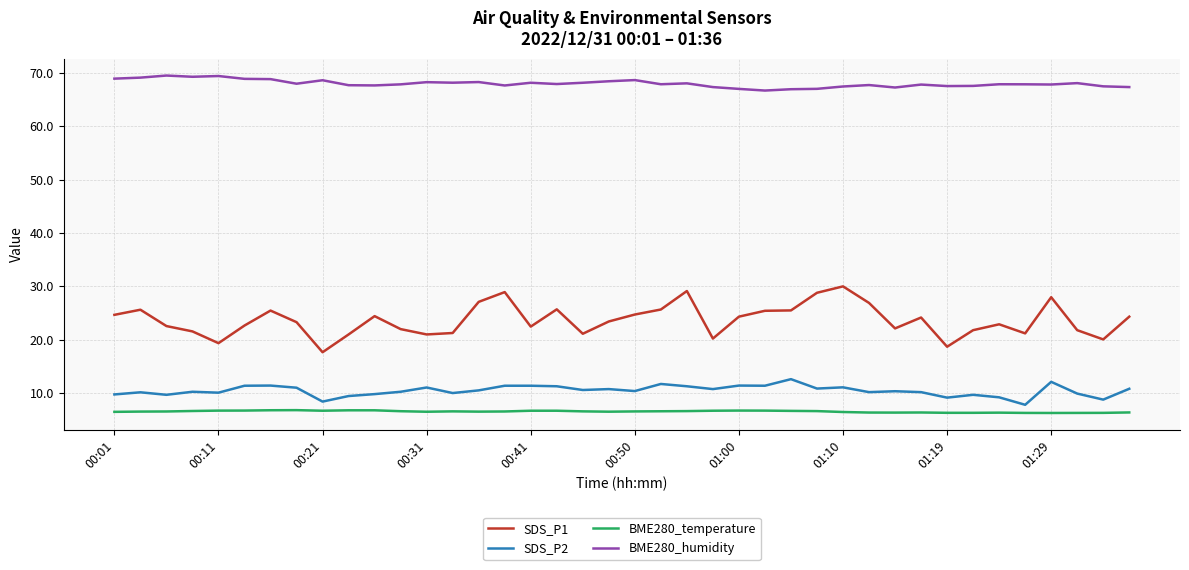

Which series has the largest total across all categories?

BME280_humidity